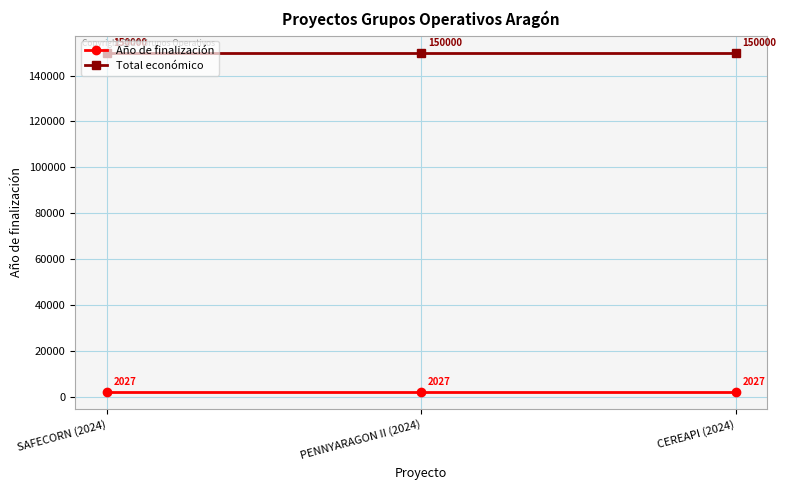

How many lines are shown in the chart?

2